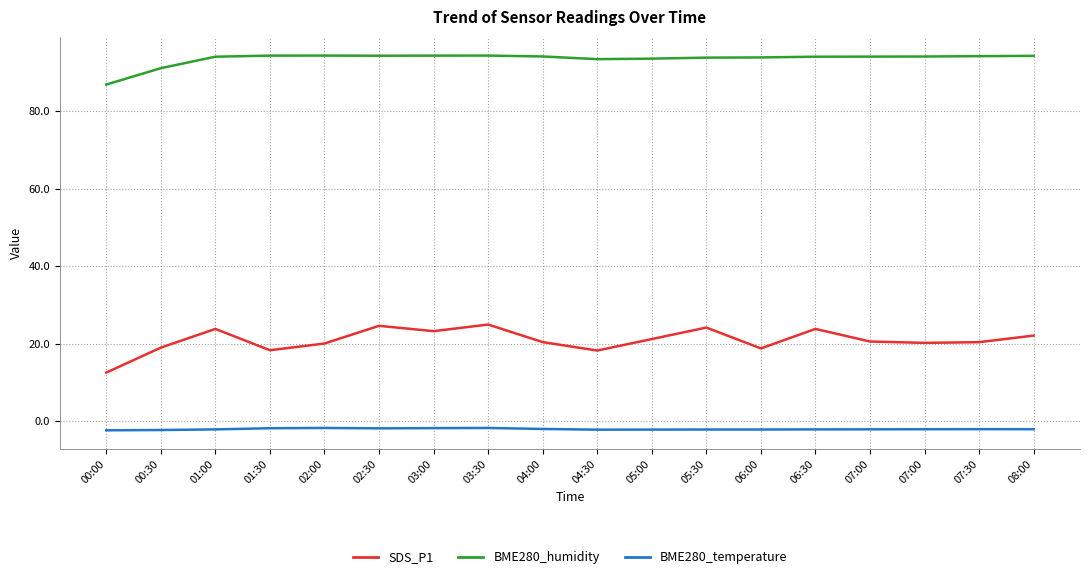

At which category does SDS_P1 reach its first local peak?

01:00